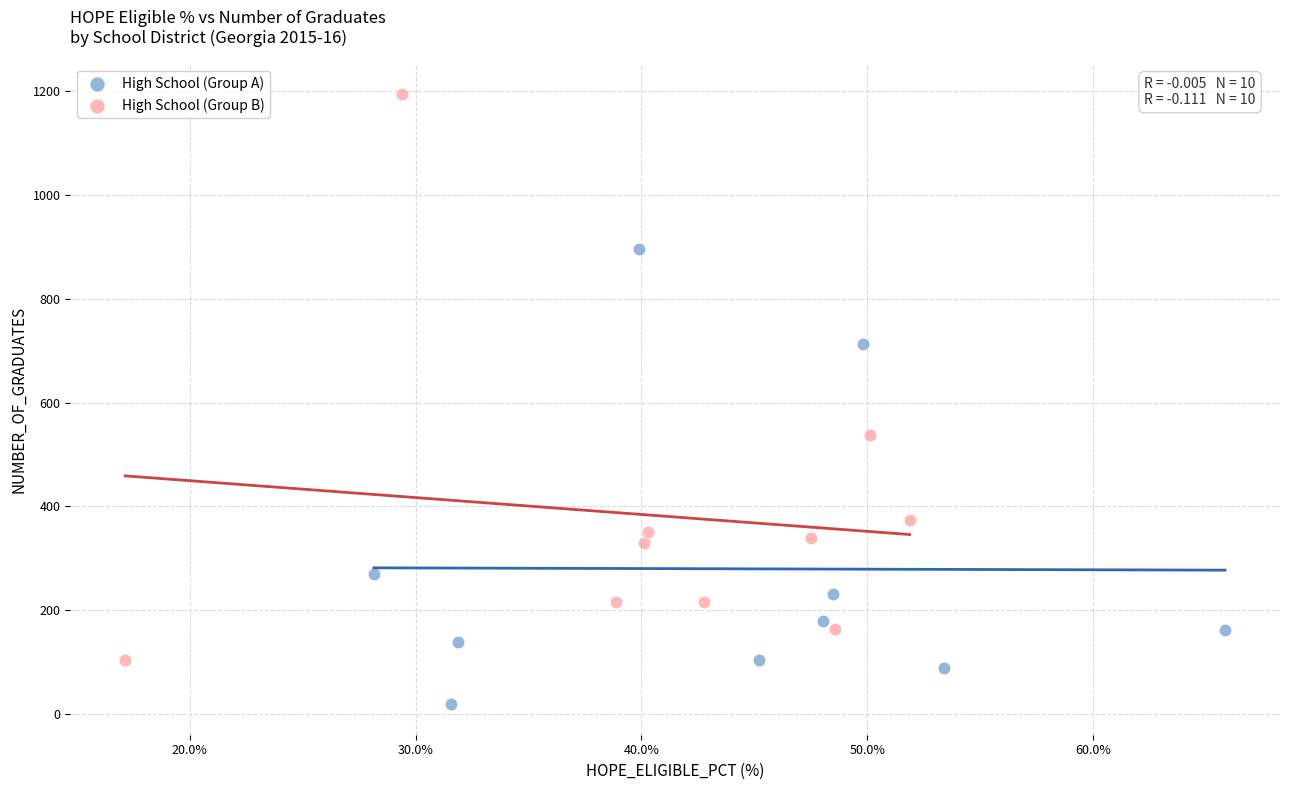

Which series has the widest spread of Y values?

High School (Group B)